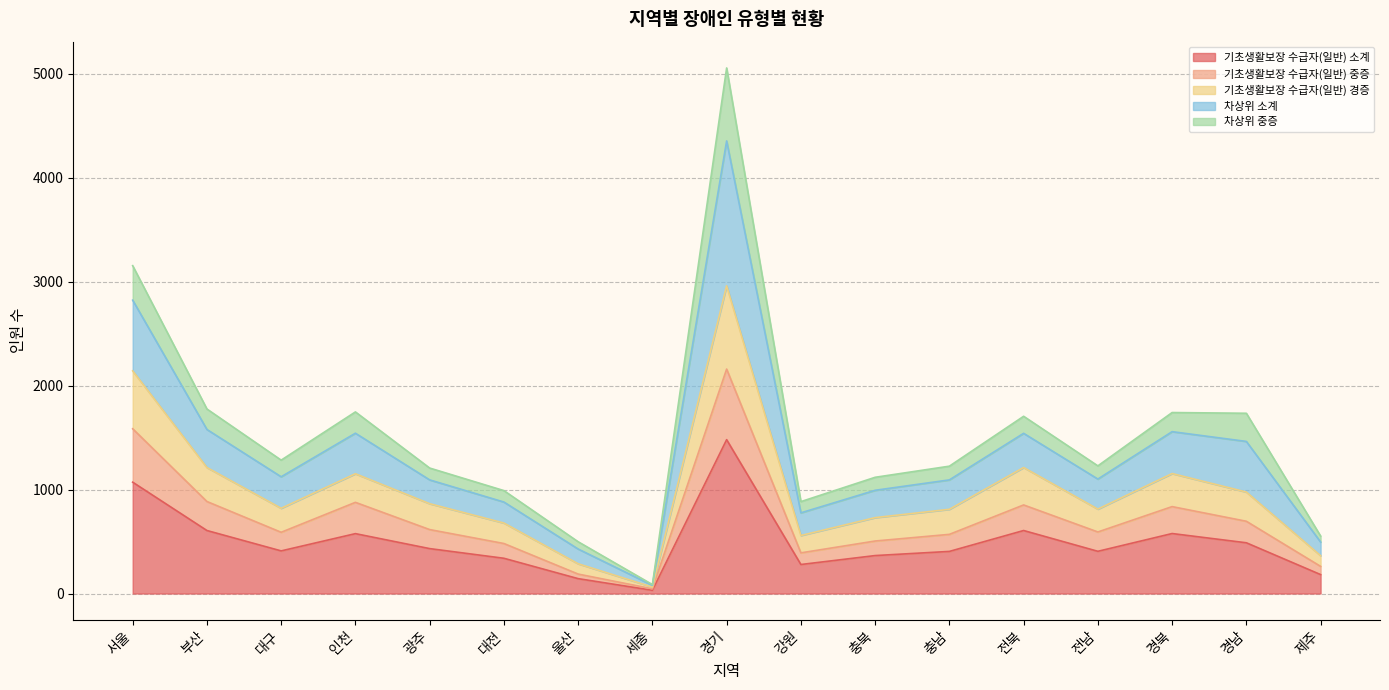

Reading right to left, list all the values displayed in this chart.

기초생활보장 수급자(일반) 소계: 제주=182	경남=488	경북=577	전남=406	전북=606	충남=405	충북=365	강원=279	경기=1480	세종=31	울산=143	대전=339	광주=432	인천=576	대구=410	부산=606	서울=1071	합계=8396
기초생활보장 수급자(일반) 중증: 제주=79	경남=207	경북=259	전남=186	전북=246	충남=164	충북=140	강원=112	경기=679	세종=14	울산=44	대전=142	광주=183	인천=301	대구=179	부산=279	서울=514	합계=3728
기초생활보장 수급자(일반) 경증: 제주=103	경남=281	경북=318	전남=220	전북=360	충남=241	충북=225	강원=167	경기=801	세종=17	울산=99	대전=197	광주=249	인천=275	대구=231	부산=327	서울=557	합계=4668
차상위 소계: 제주=131	경남=487	경북=403	전남=289	전북=329	충남=283	충북=263	강원=218	경기=1394	세종=17	울산=142	대전=202	광주=229	인천=390	대구=303	부산=366	서울=680	합계=6126
차상위 중증: 제주=58	경남=271	경북=184	전남=127	전북=164	충남=132	충북=125	강원=108	경기=702	세종=7	울산=70	대전=110	광주=114	인천=205	대구=160	부산=197	서울=332	합계=3066